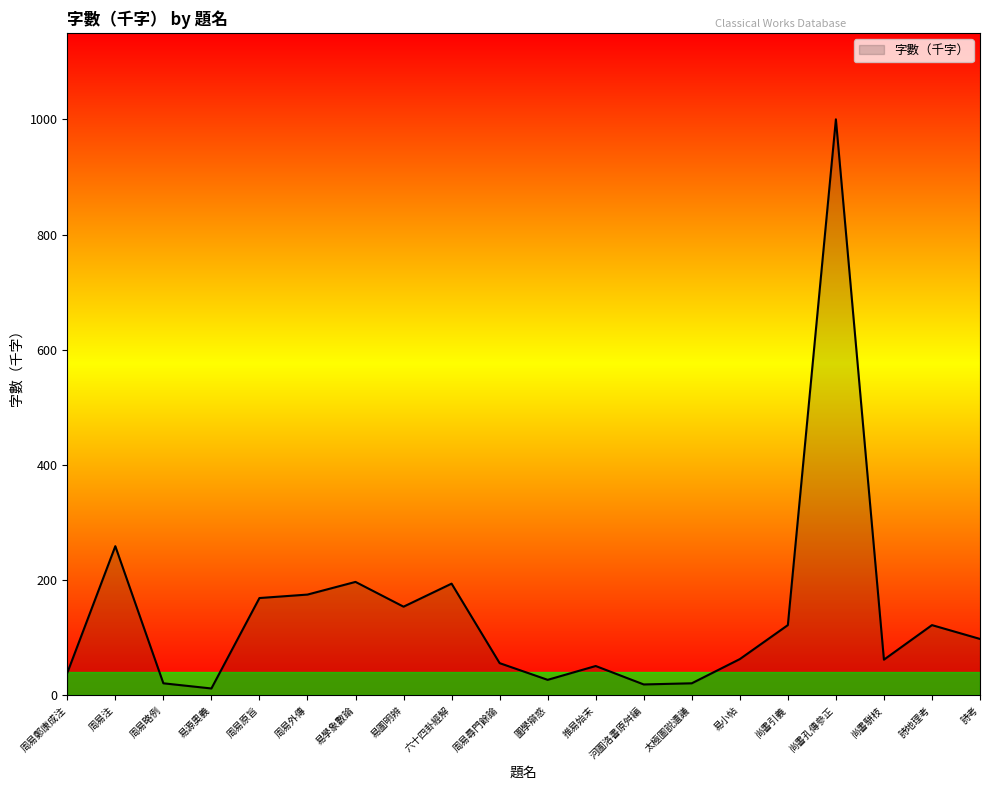

Where does the data first go above 98?

周易注